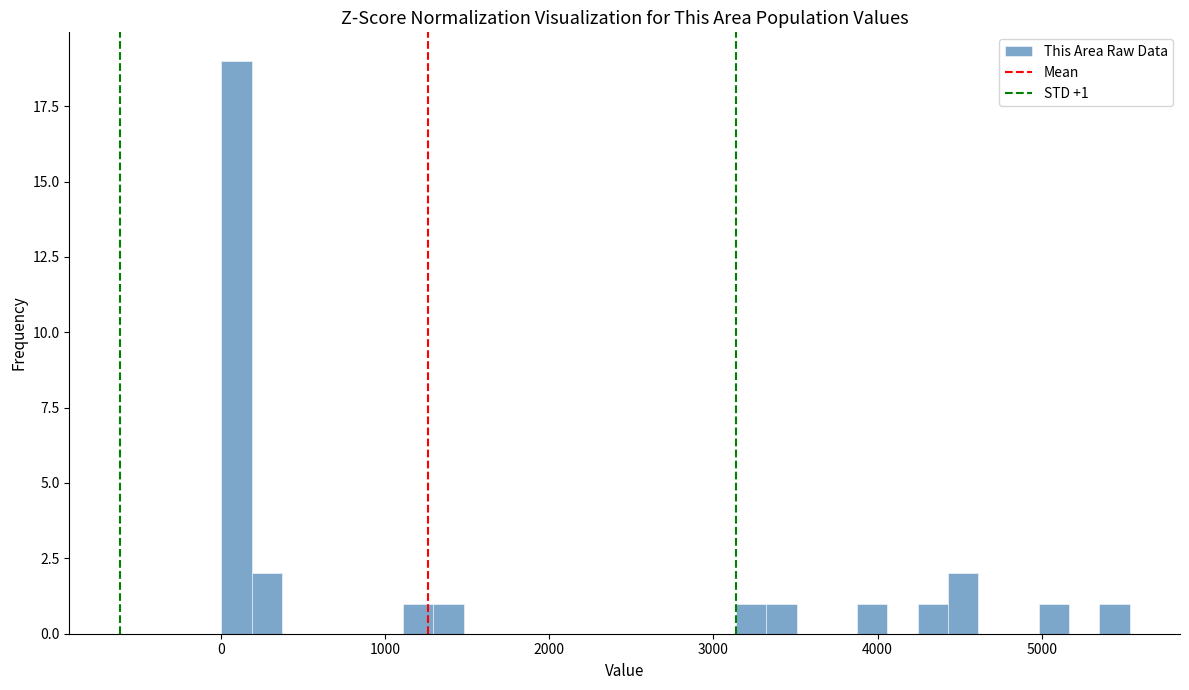

Read against the x-axis, roughly where is the centre of the tallest bar?

100